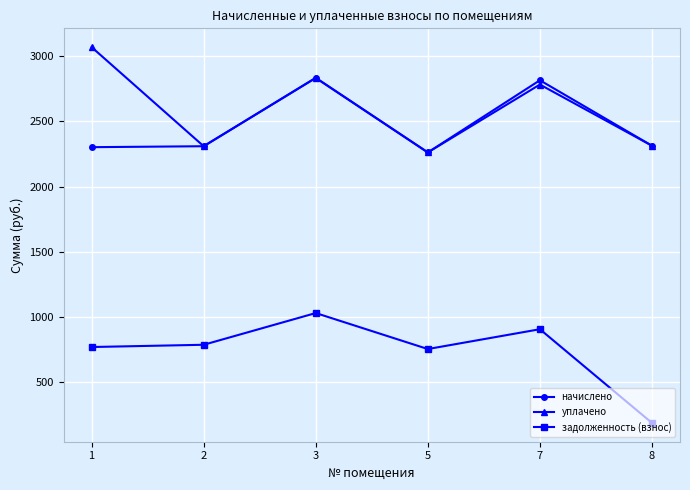

What is the highest value of the начислено series?

2833.8